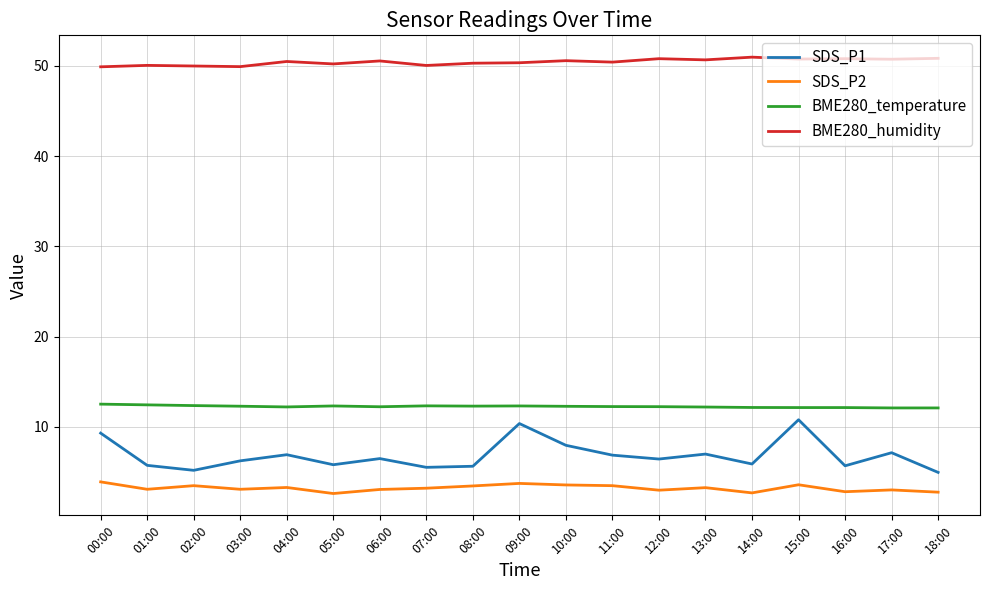

What is the smallest value displayed?

2.6